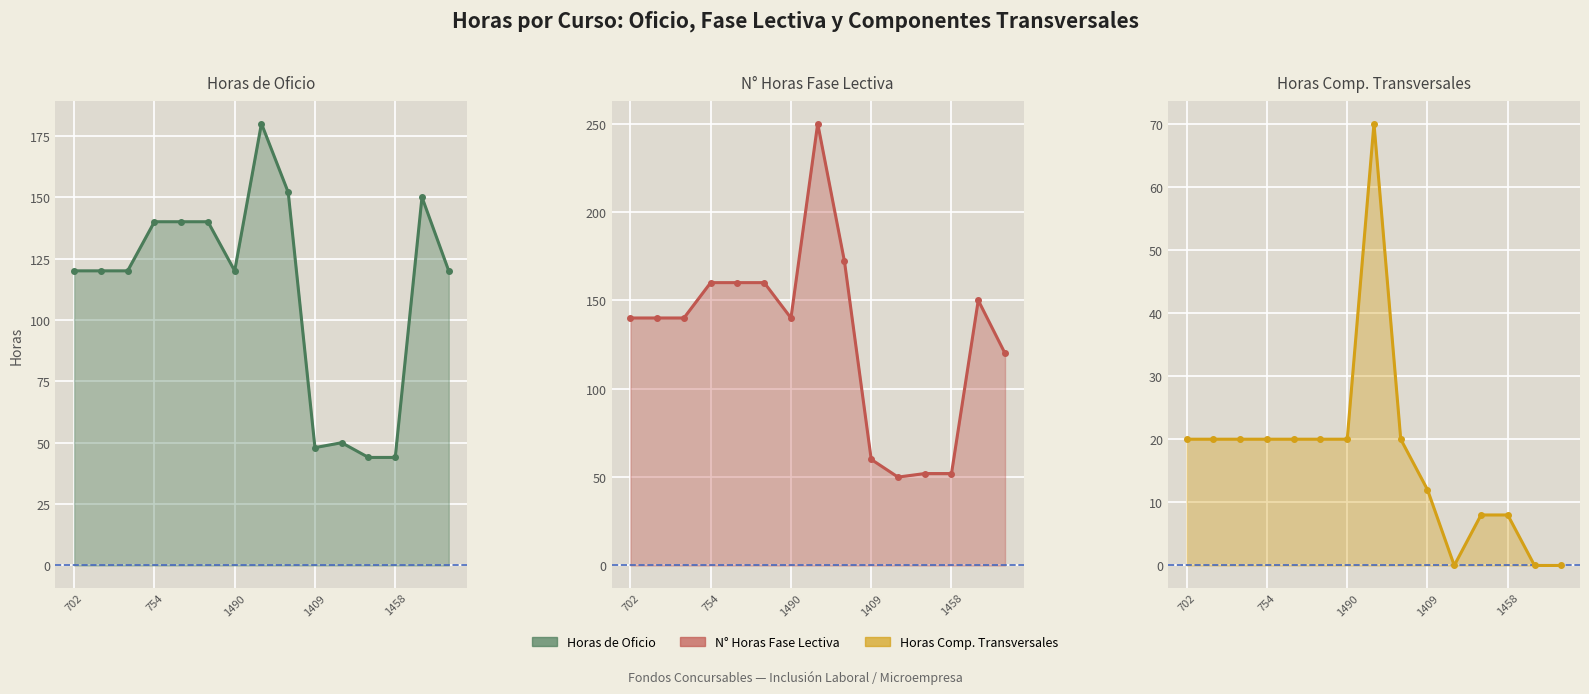

What is the total value across all series at 709?

280